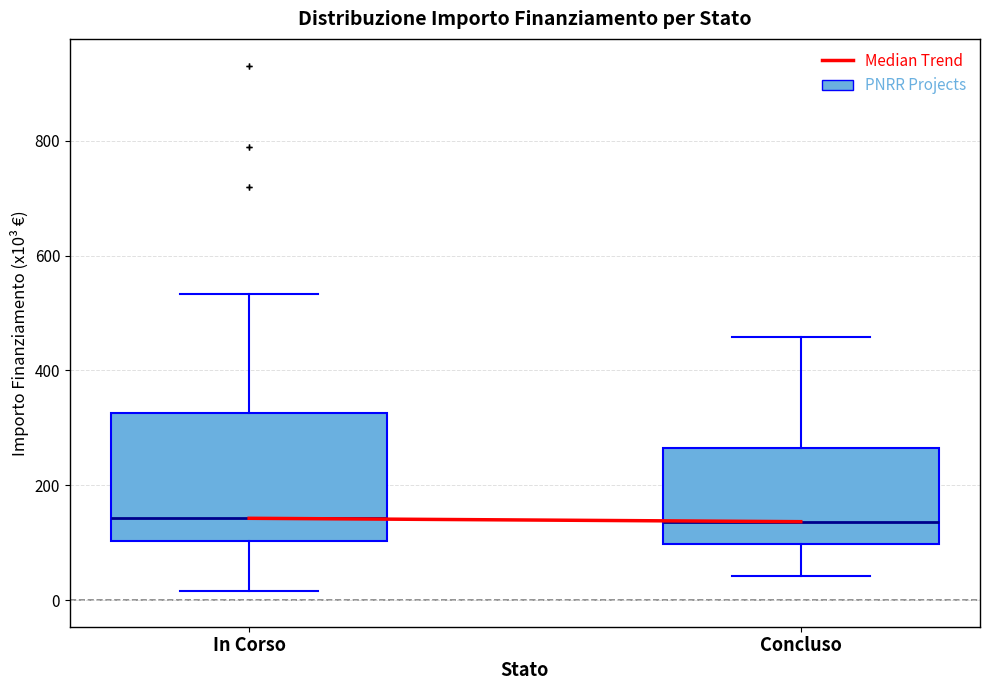

Where does the upper whisker of the box for In Corso end on the y-axis? The values are not printed on the chart, so give them approximately, as read against the axis.

540